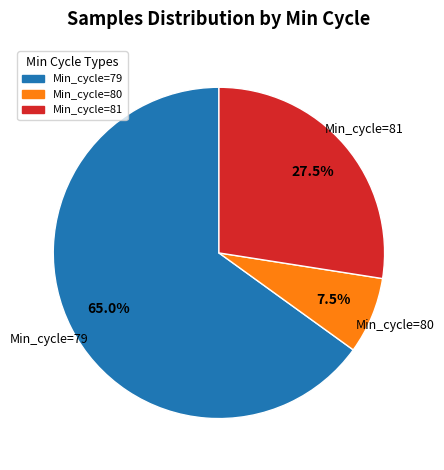

What percentage do Min_cycle=80 and Min_cycle=81 together represent?

35.0%